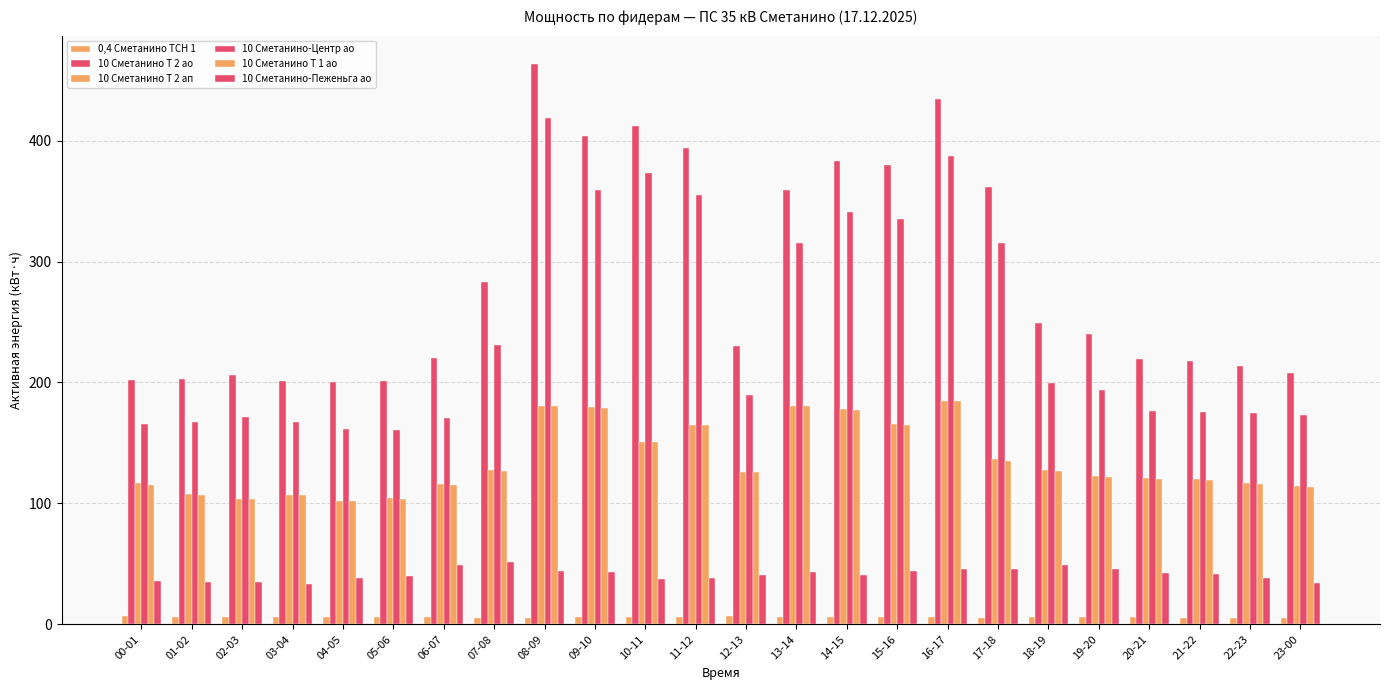

What is the label of the 12th bar from the right?

12-13